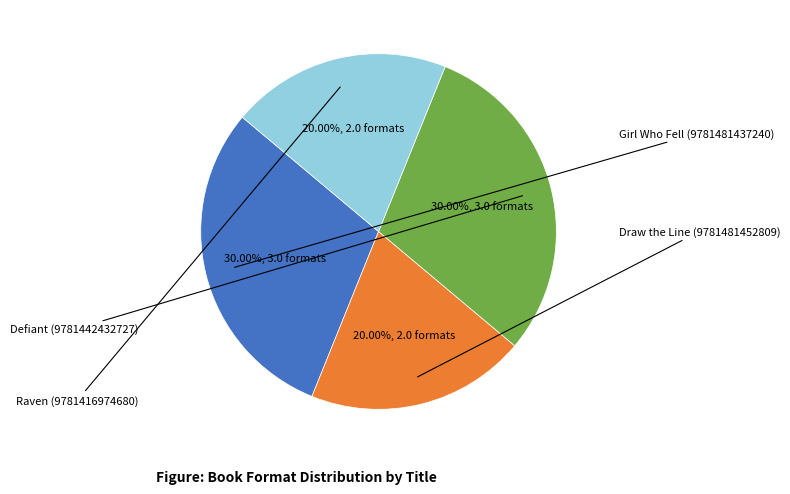

To the nearest percent, what portion does Draw the Line (9781481452809) represent?

20%